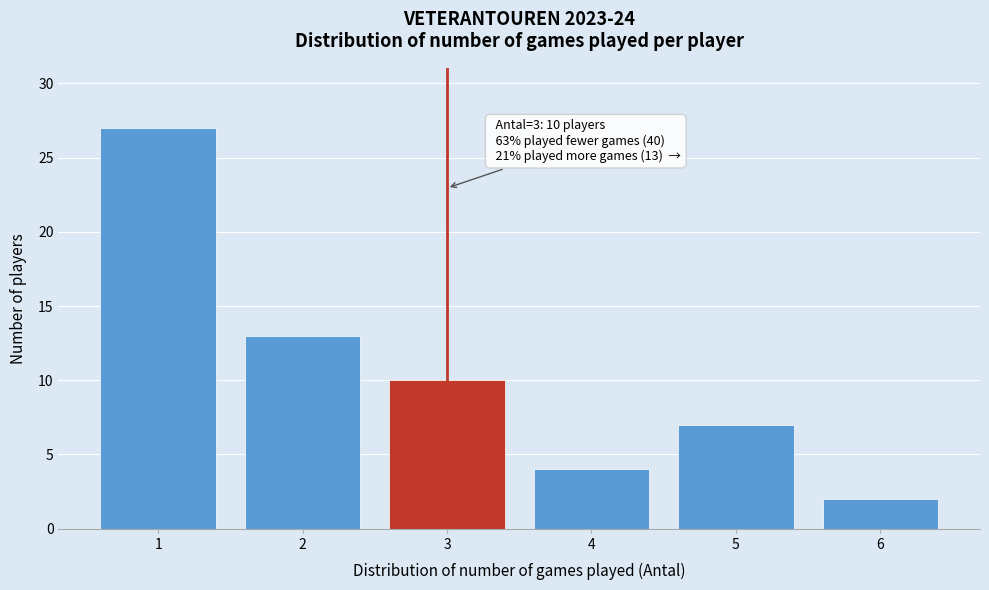

Over which range of the x-axis is the bar tallest?

0.5 to 1.5